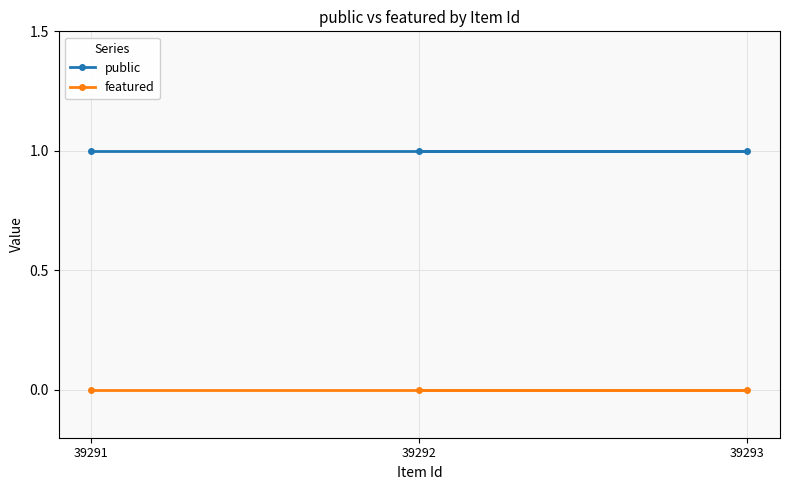

Does the chart display data point markers on the line(s)?

Yes